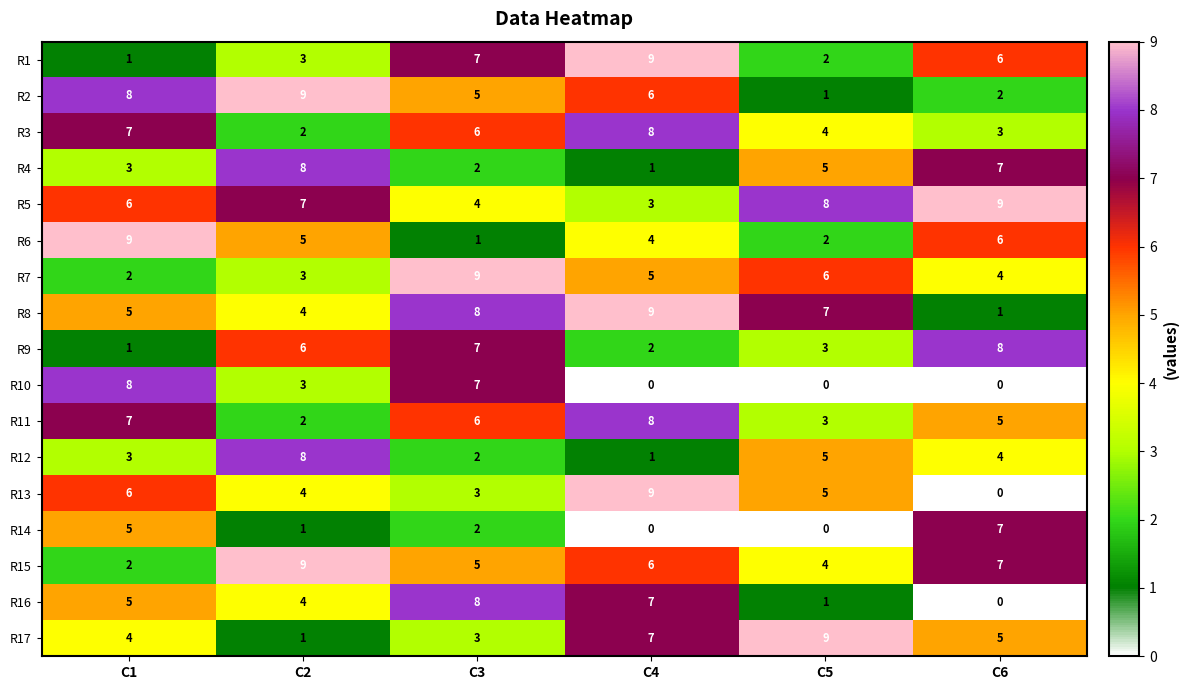

True or false: R5 has a value of 7 at C2.

True